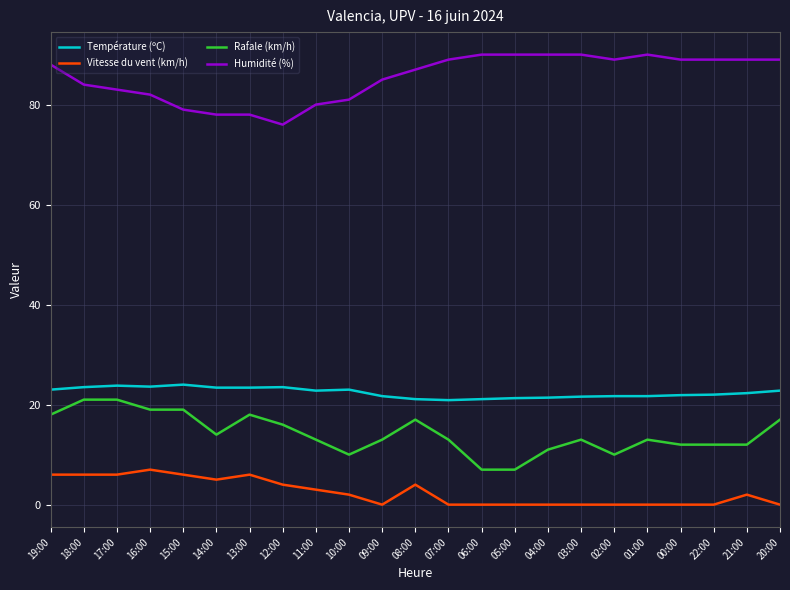

What position from the left is 01:00?

19